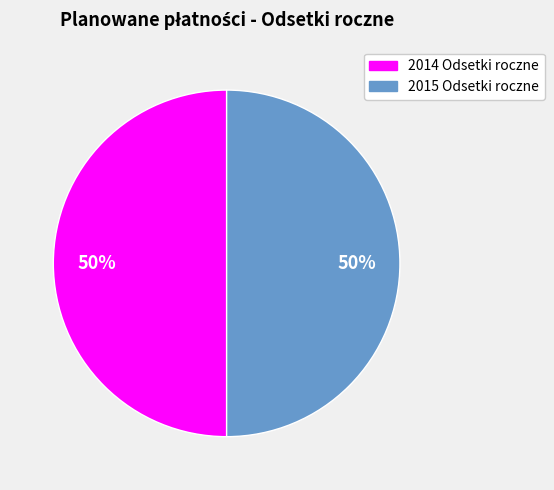

How many slices are in this pie chart?

2